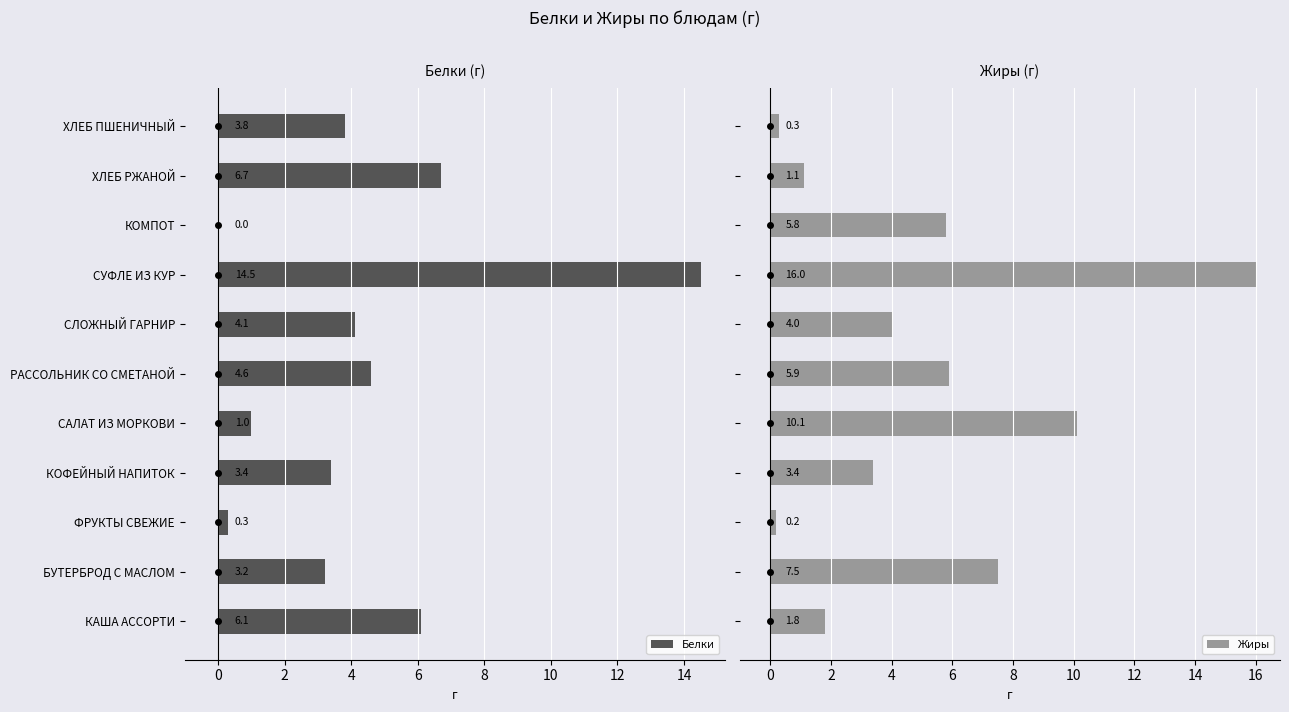

What is the difference between the Белки values at КАША АССОРТИ and БУТЕРБРОД С МАСЛОМ?

2.9